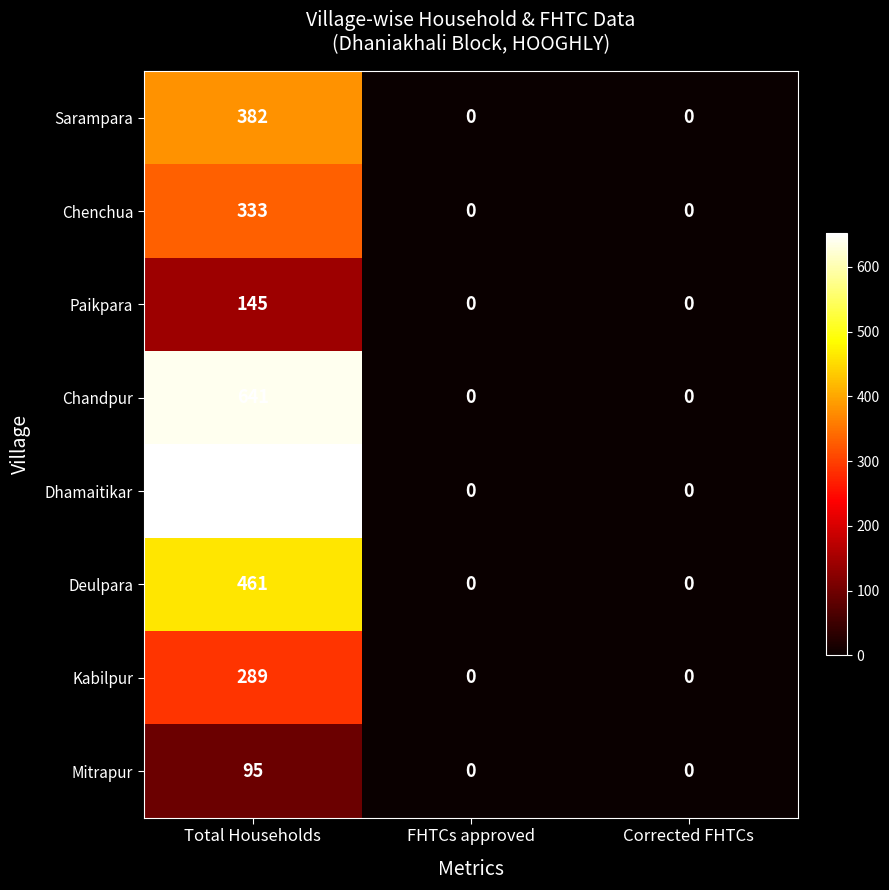

Which series has the widest spread of values?

Dhamaitikar